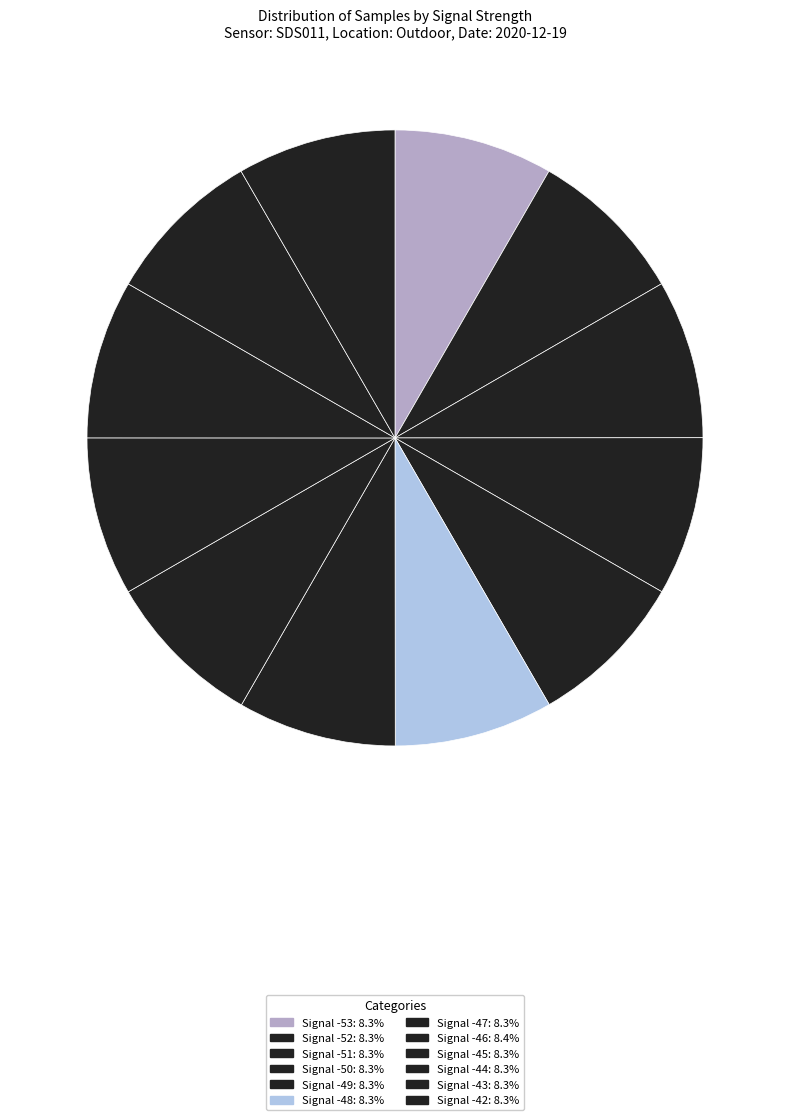

How many segments does this pie chart have?

12